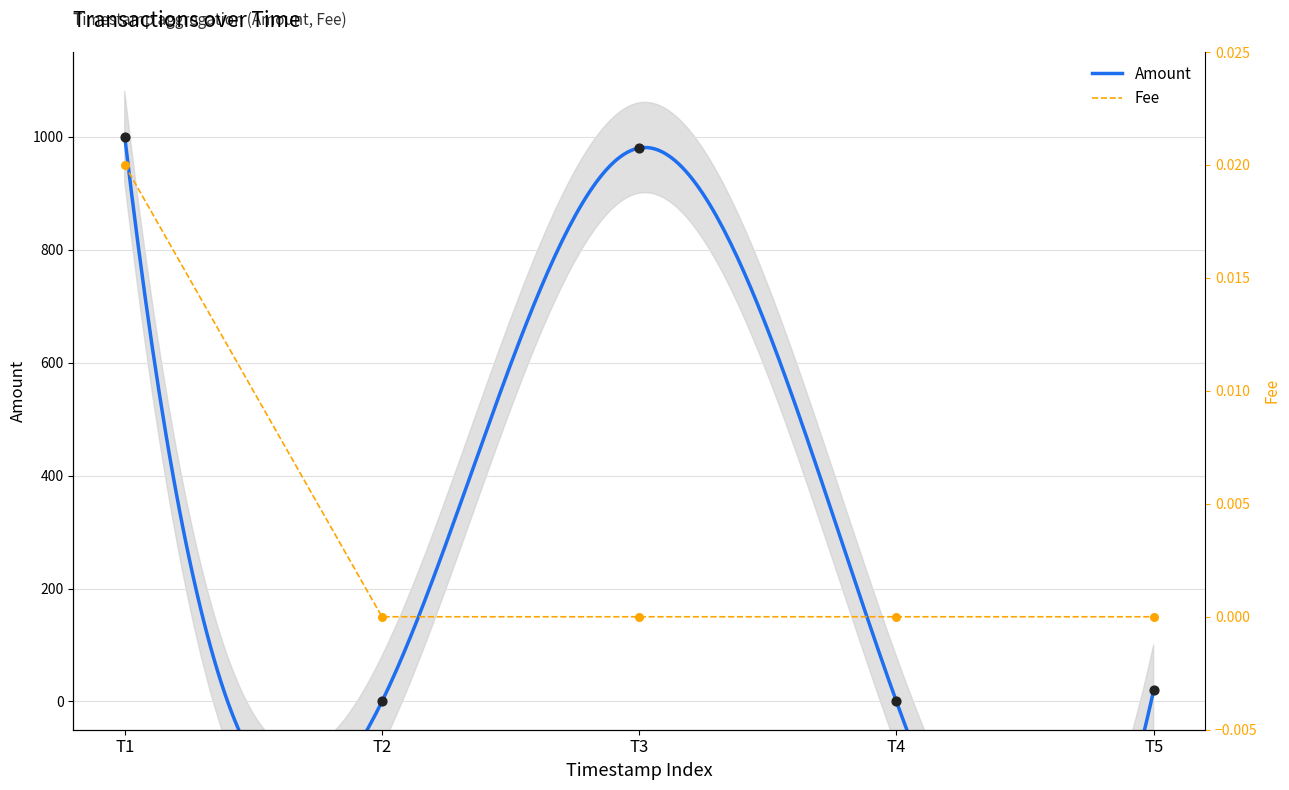

Which series has the widest spread of Y values?

Amount